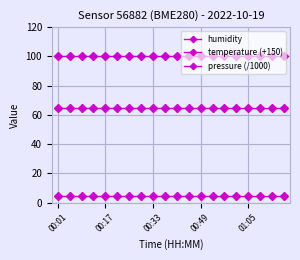

List the series in order of their overall mean, highest first.

humidity, pressure (/1000), temperature (+150)